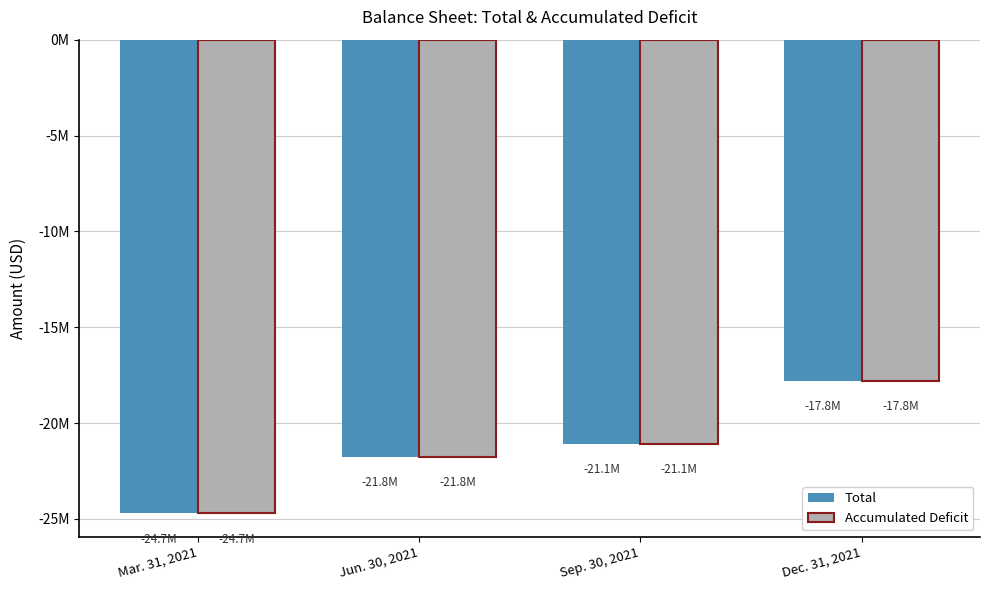

What are all the series names shown in the legend?

Total, Accumulated Deficit